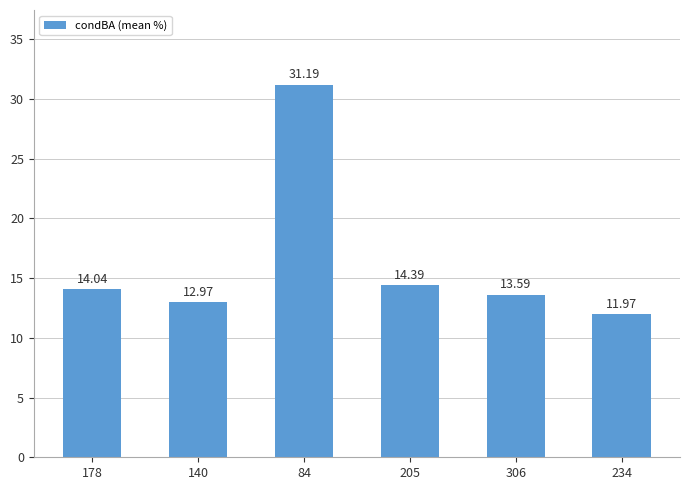

How many distinct data groups are displayed?

1